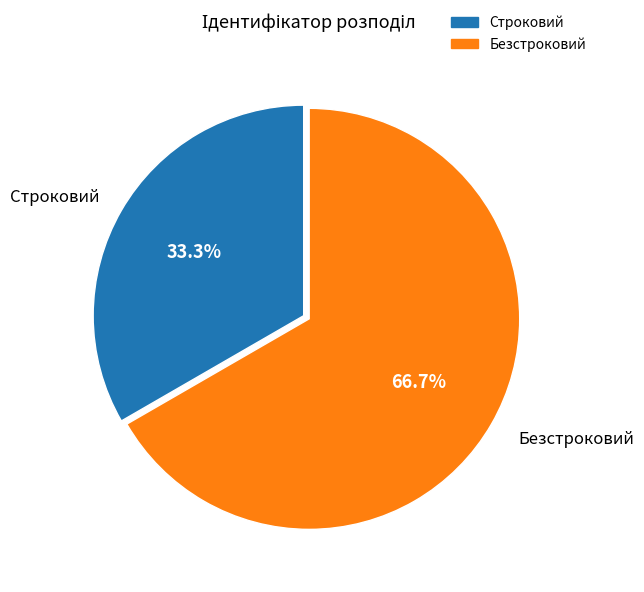

What portion of the pie excludes Безстроковий?

33.3%